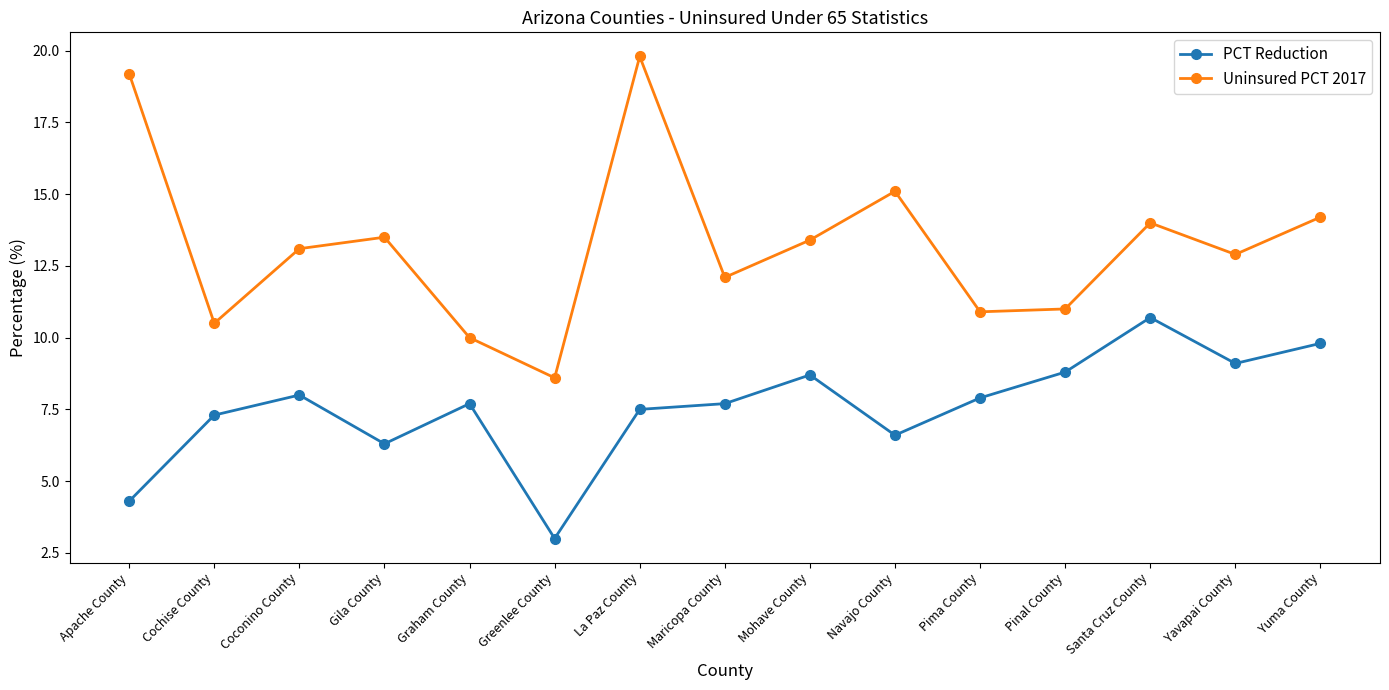

Reading left to right, what are all the values shown in this chart?

PCT Reduction: Apache County=4.3	Cochise County=7.3	Coconino County=8.0	Gila County=6.3	Graham County=7.7	Greenlee County=3.0	La Paz County=7.5	Maricopa County=7.7	Mohave County=8.7	Navajo County=6.6	Pima County=7.9	Pinal County=8.8	Santa Cruz County=10.7	Yavapai County=9.1	Yuma County=9.8
Uninsured PCT 2017: Apache County=19.2	Cochise County=10.5	Coconino County=13.1	Gila County=13.5	Graham County=10.0	Greenlee County=8.6	La Paz County=19.8	Maricopa County=12.1	Mohave County=13.4	Navajo County=15.1	Pima County=10.9	Pinal County=11.0	Santa Cruz County=14.0	Yavapai County=12.9	Yuma County=14.2